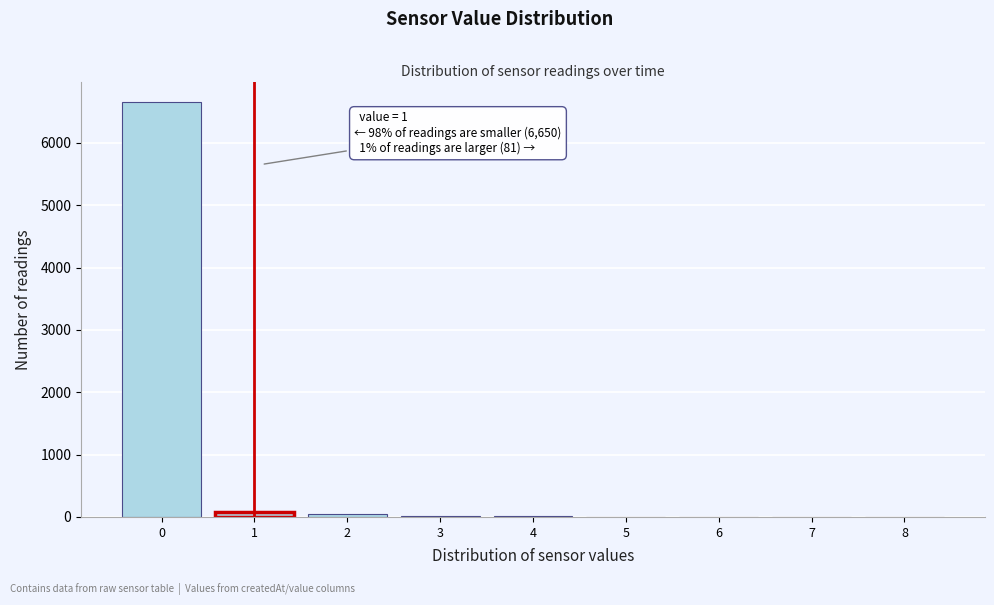

What is the maximum value shown in the chart?

6650